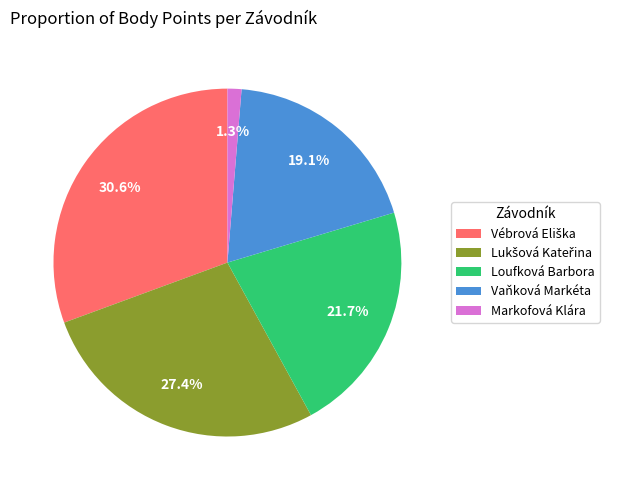

To the nearest percent, what percentage of the pie is Vaňková Markéta?

19%